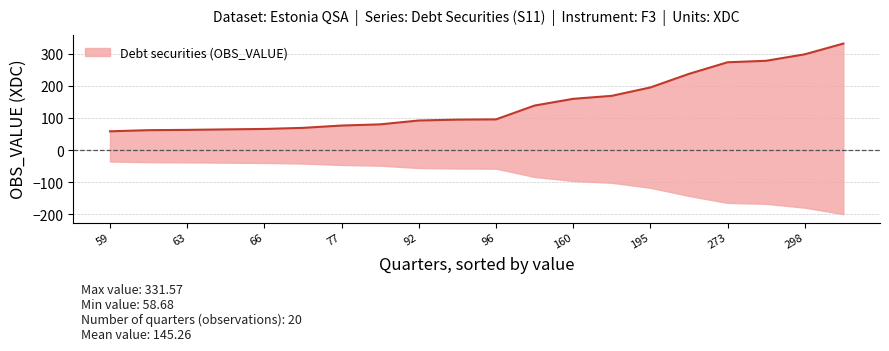

How many distinct data groups are displayed?

1